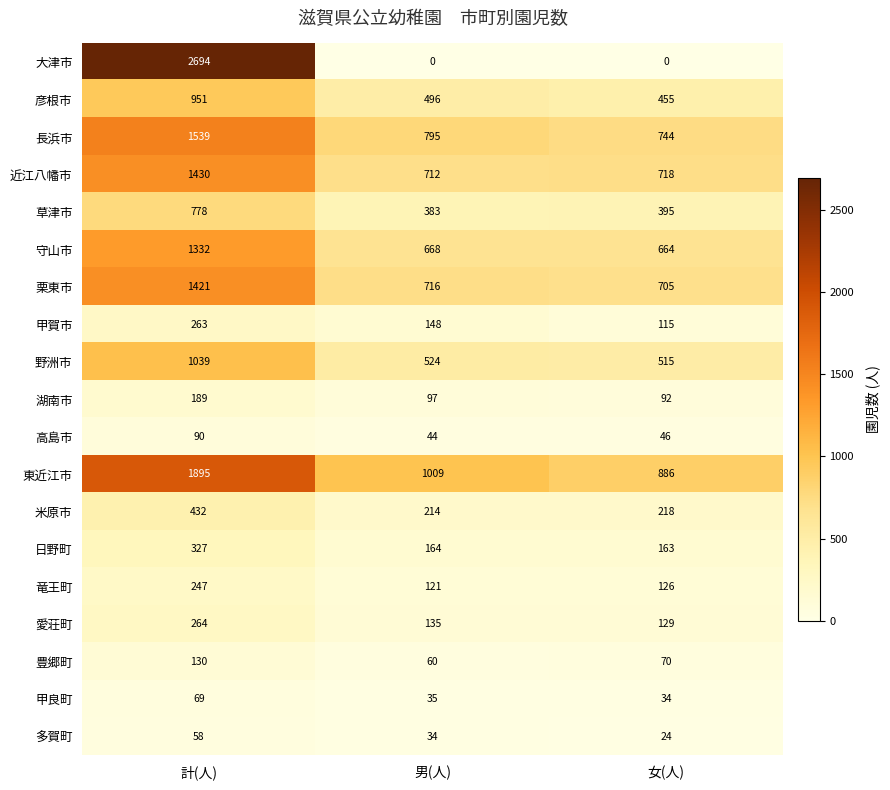

What is the lowest value of the 竜王町 series?

121